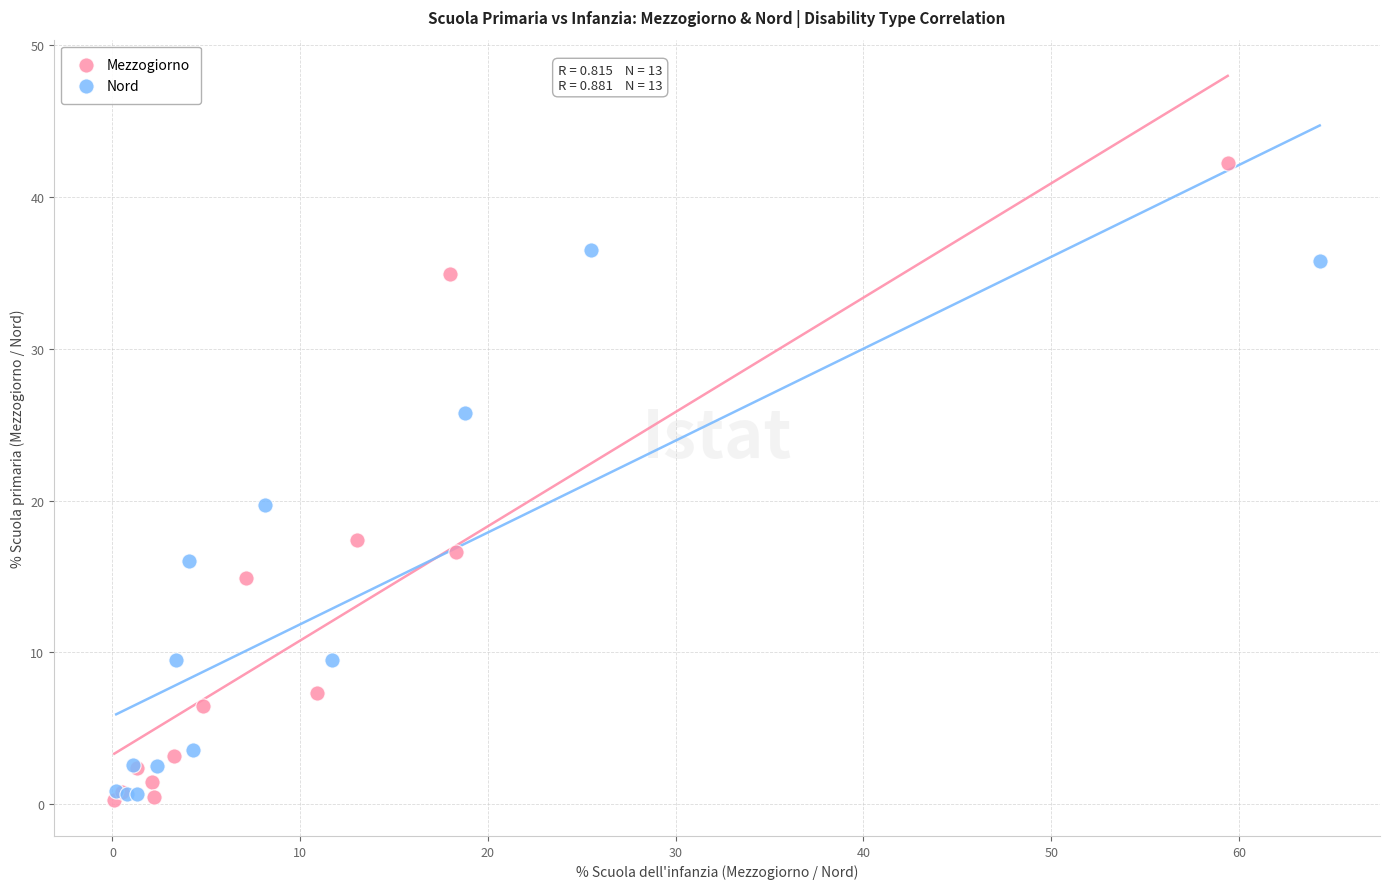

Which series reaches the maximum Y coordinate?

Mezzogiorno